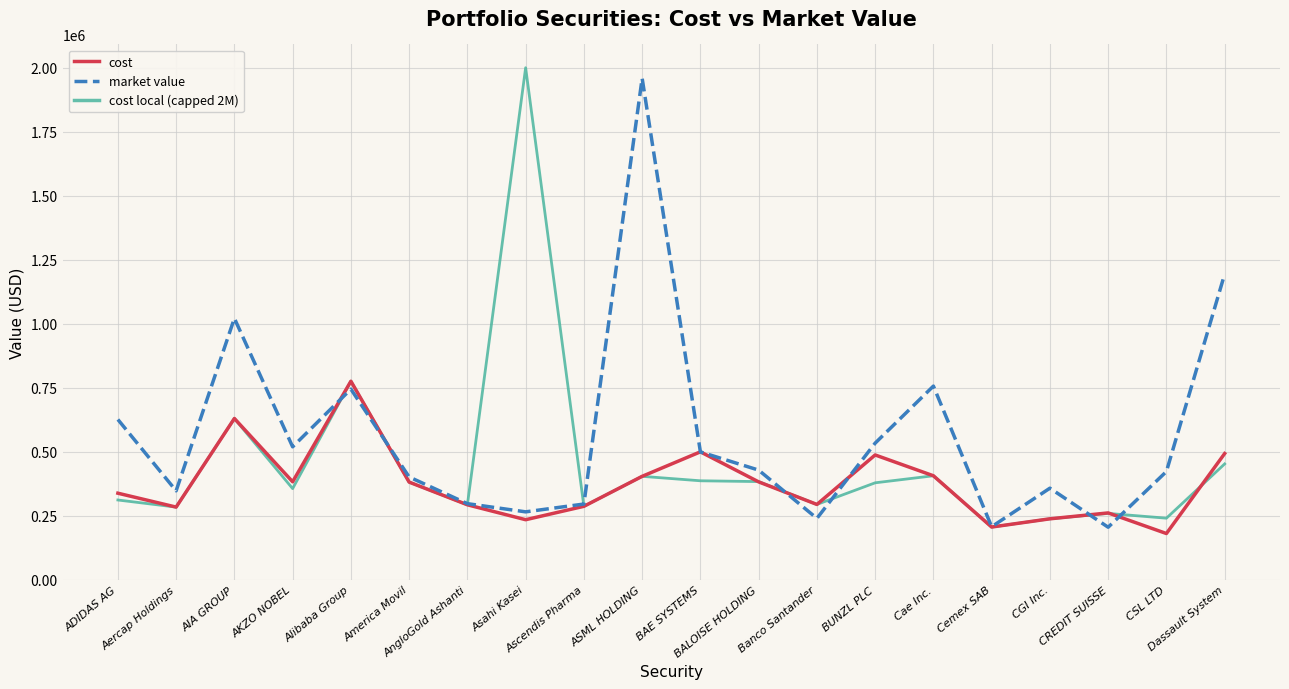

Is the value of market value at Cemex SAB greater than the value of cost at BALOISE HOLDING?

No